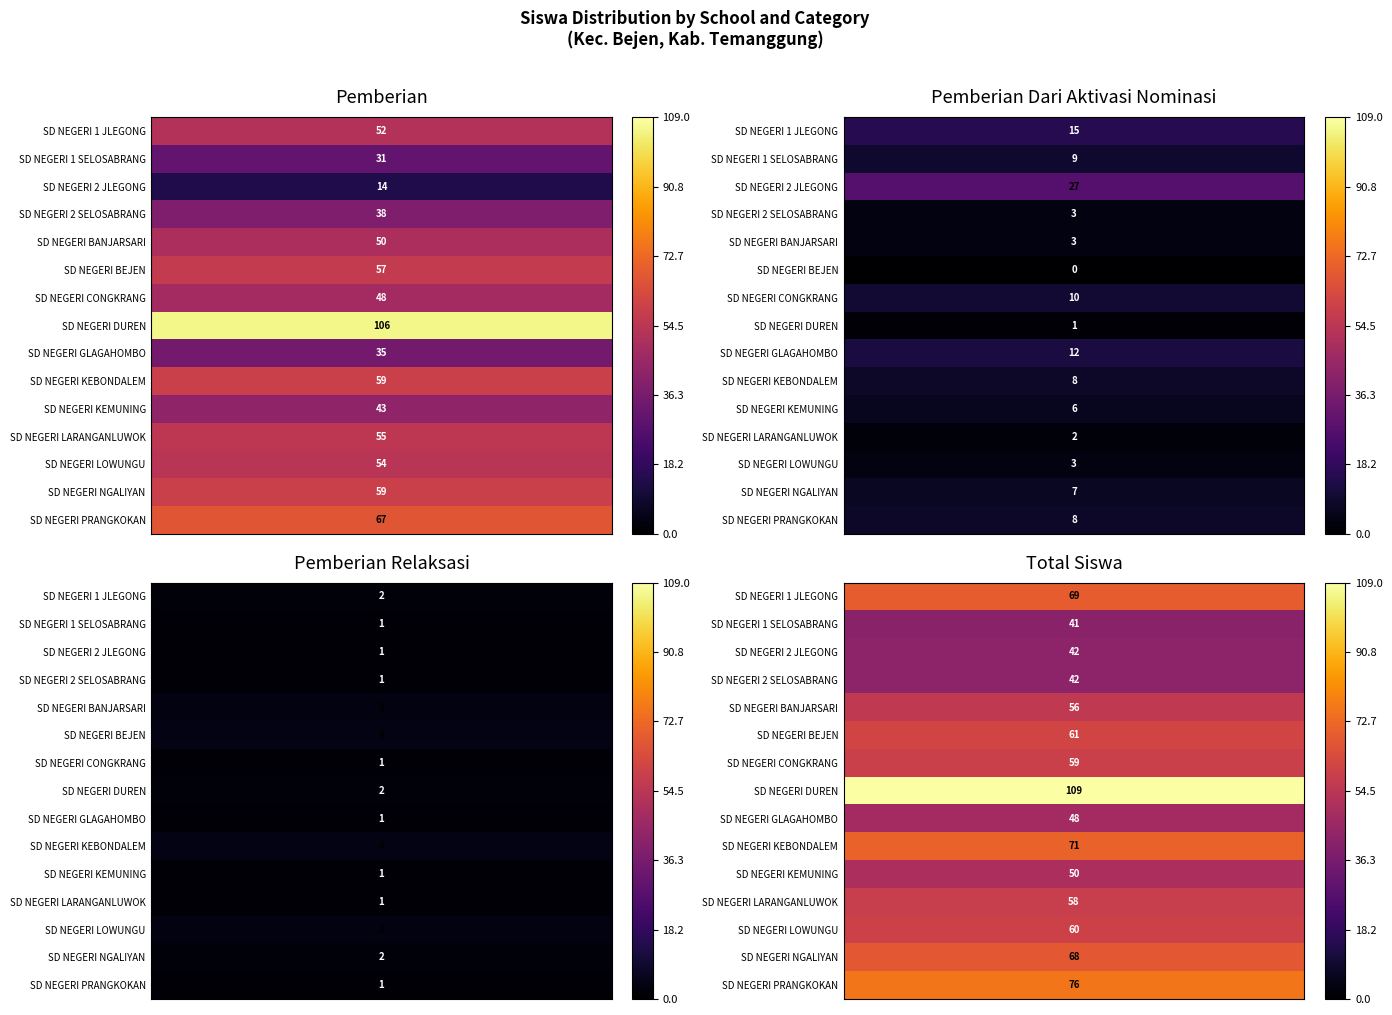

How many distinct data groups are displayed?

15